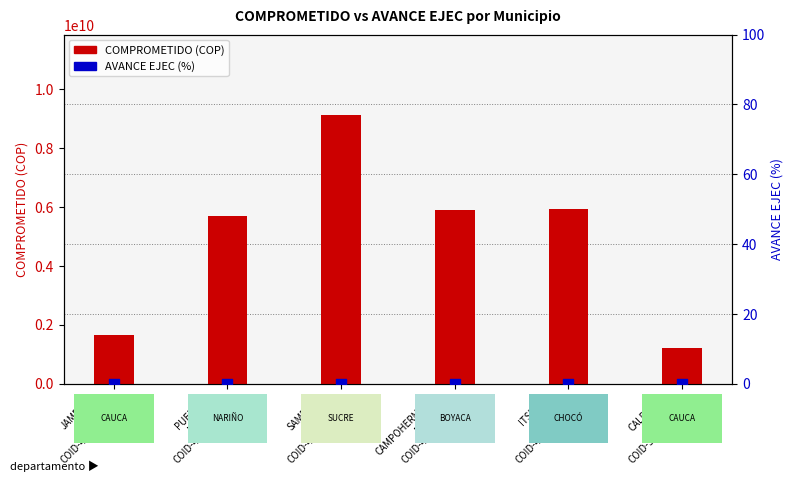

Which series contains the lowest Y value?

AVANCE EJEC (%)